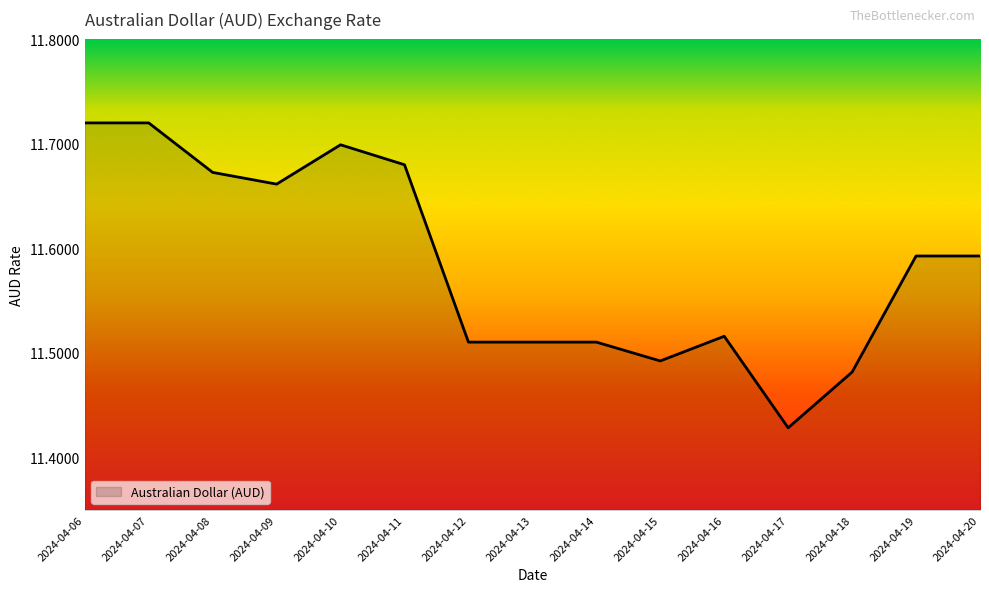

Approximately how many times larger is the value at 2024-04-10 compared to 2024-04-20?

1.0